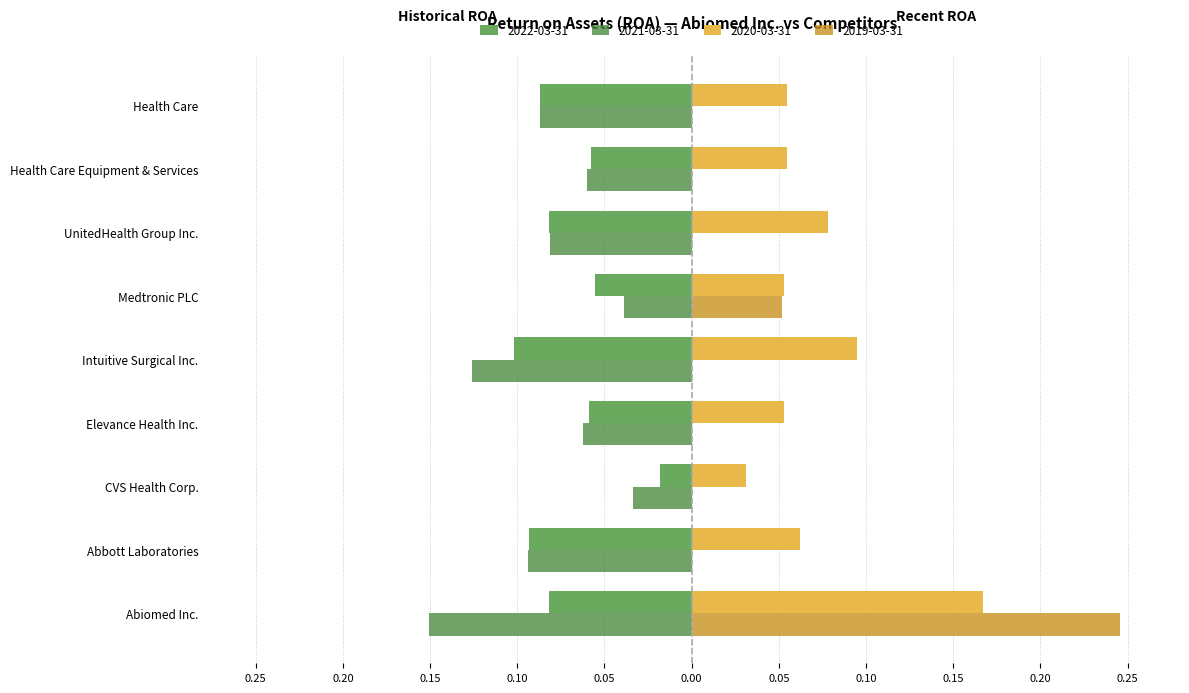

What are all the series names shown in the legend?

2022-03-31, 2021-03-31, 2020-03-31, 2019-03-31